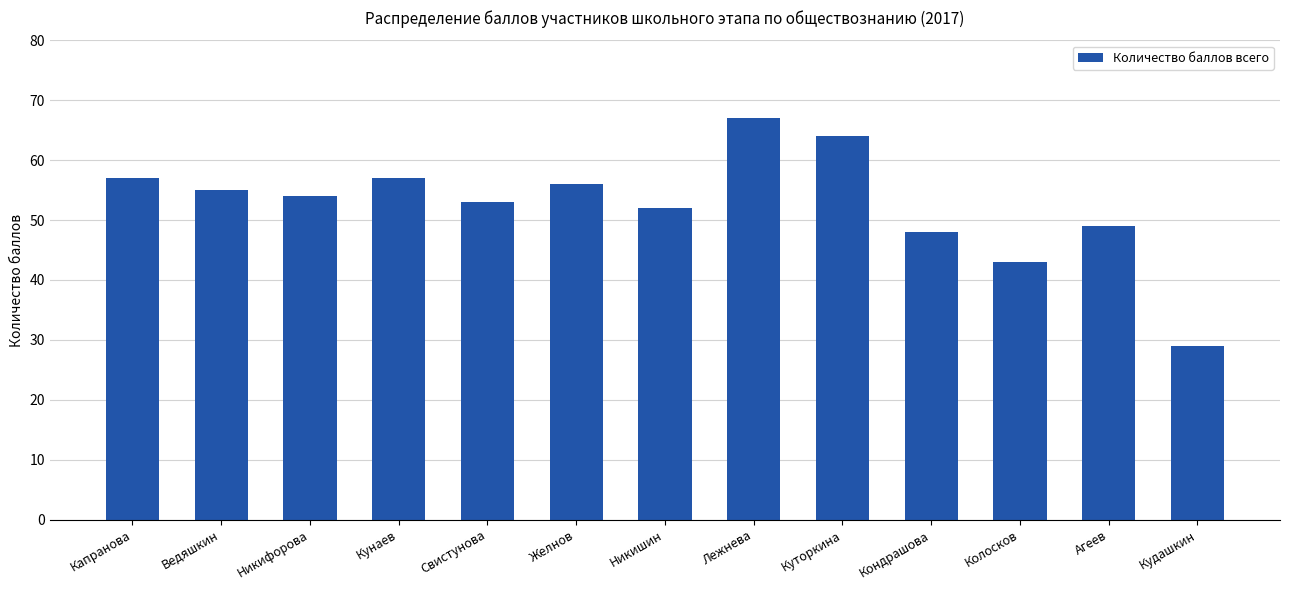

What position from the left is Куторкина?

9